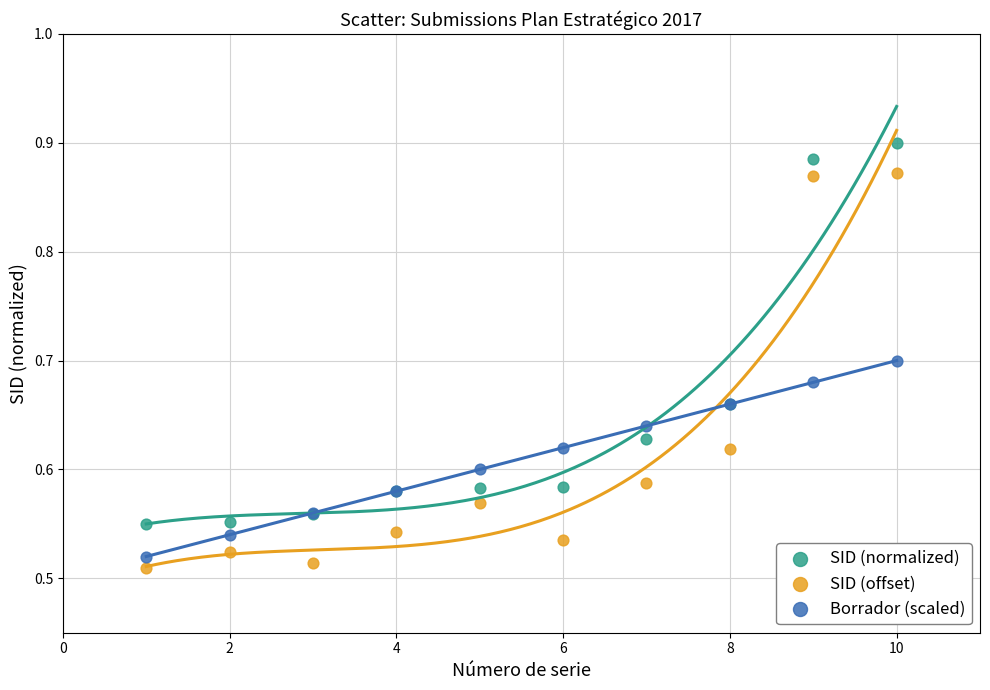

What is the X range (max minus min) for the scatter plot?

9.0